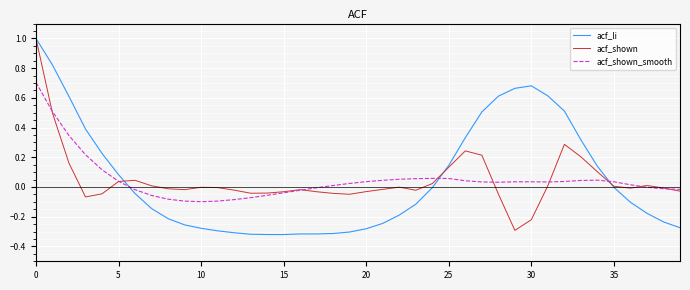

Which series has the widest spread of values?

acf_li